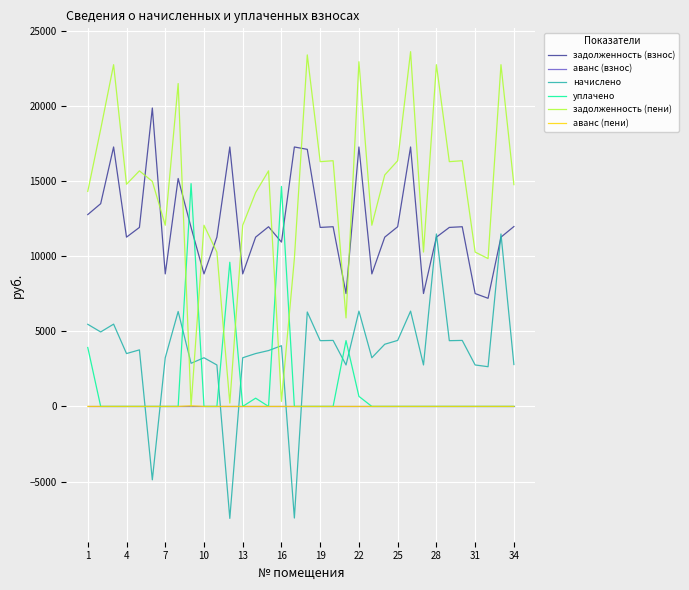

Which series has the largest total across all categories?

задолженность (пени)